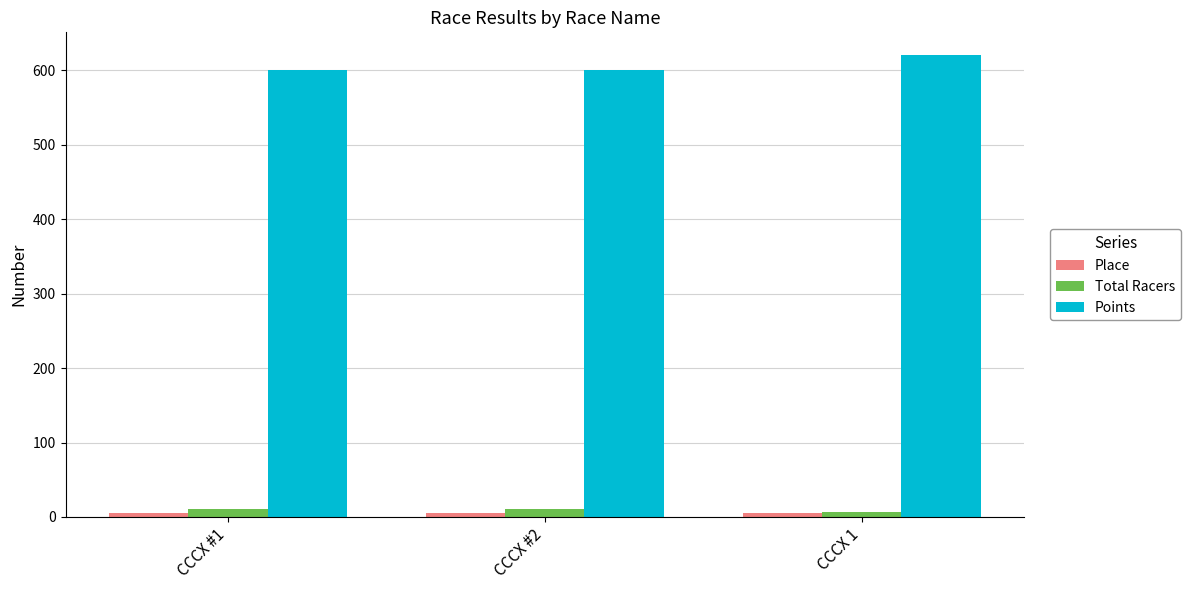

Are the bars grouped side by side (vs. stacked)?

Yes